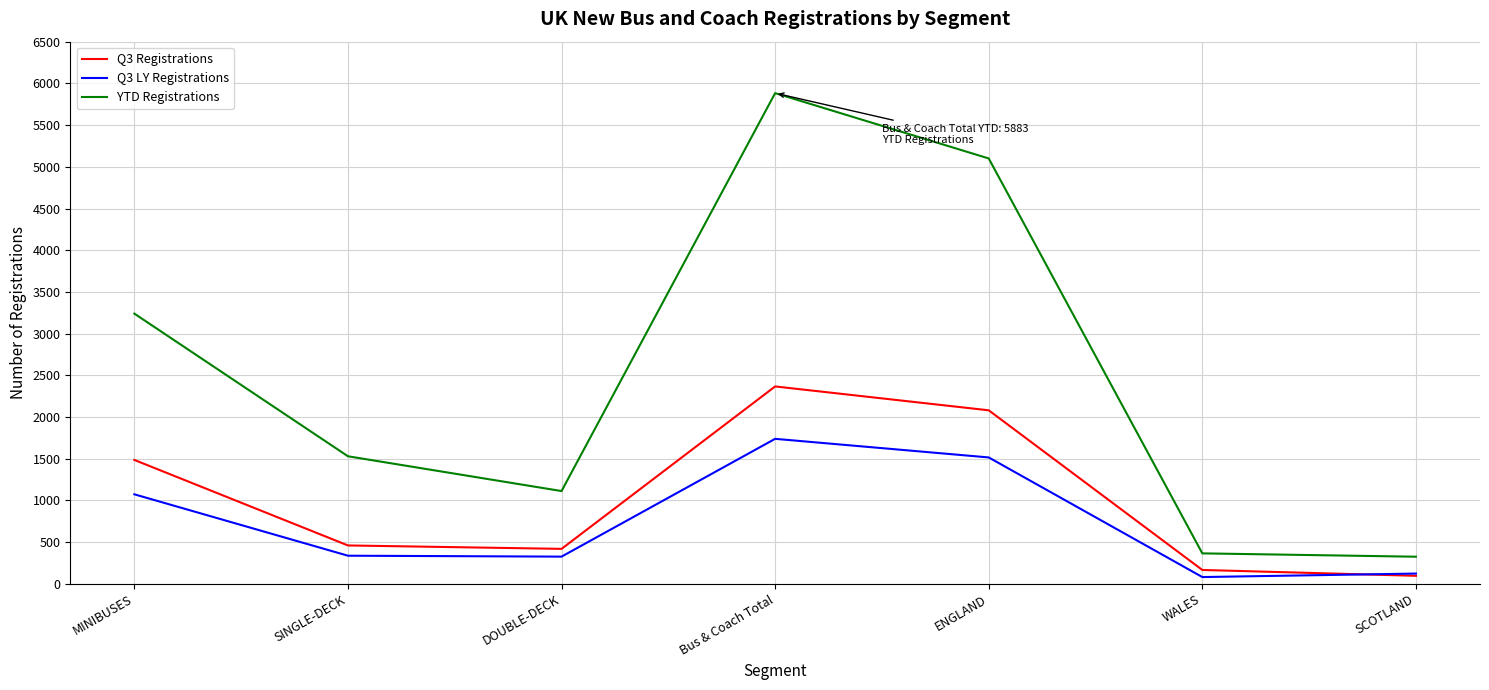

After their last crossing, which series has the higher values: Q3 Registrations or Q3 LY Registrations?

Q3 LY Registrations